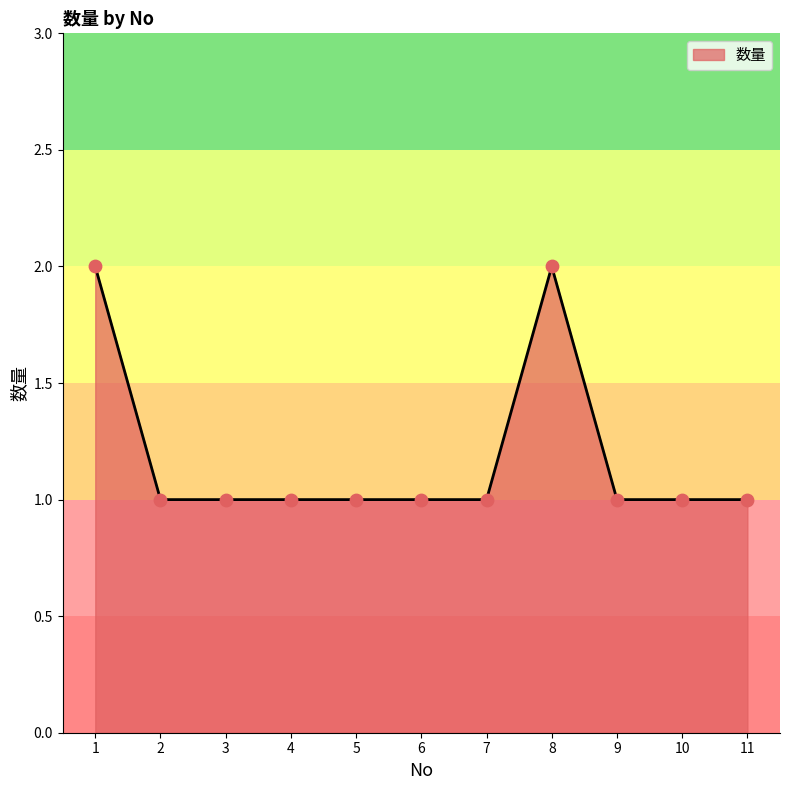

What is the ratio of the value at 10 to the value at 3?

1.0